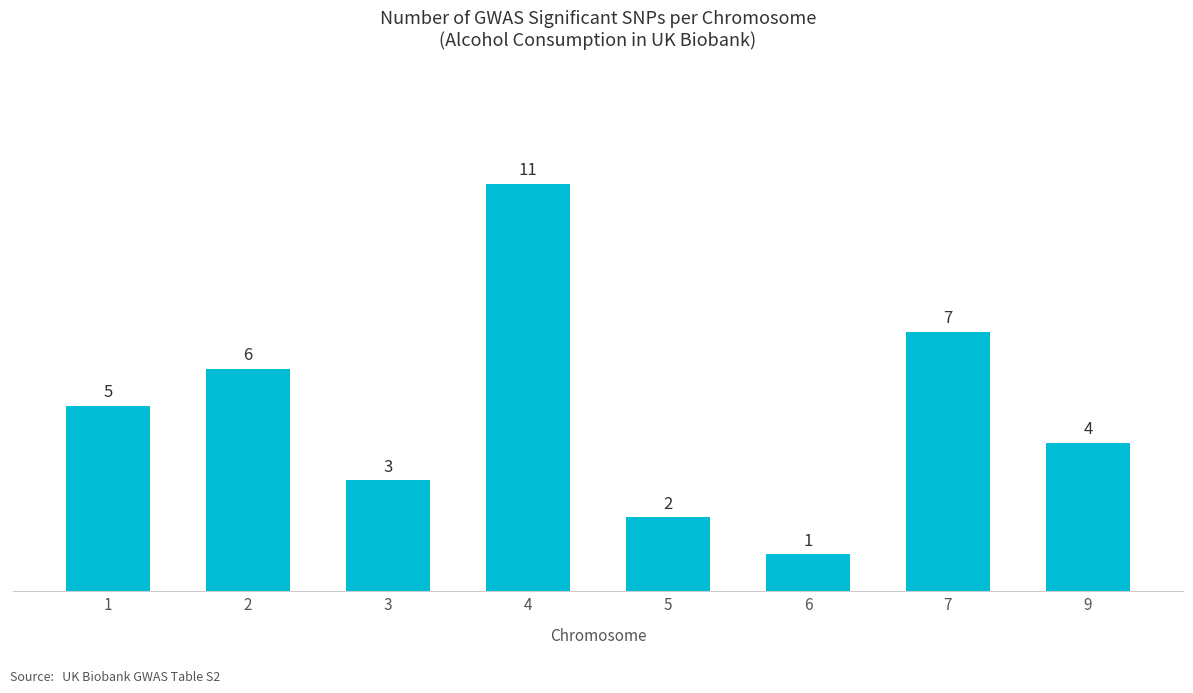

Which has a higher value, 3 or 2?

2